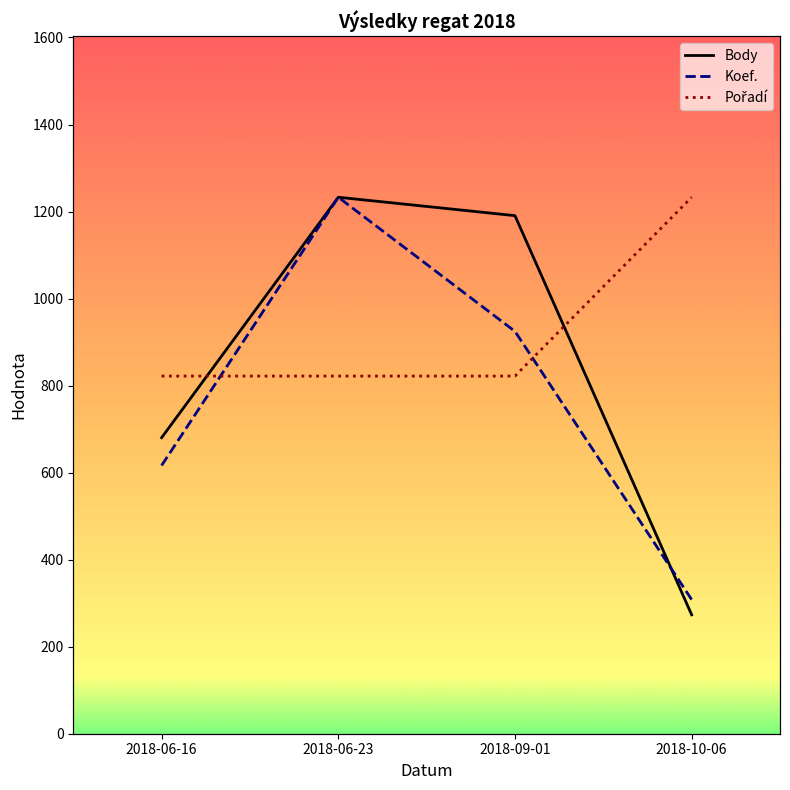

True or false: Koef. and Pořadí cross at least once.

True